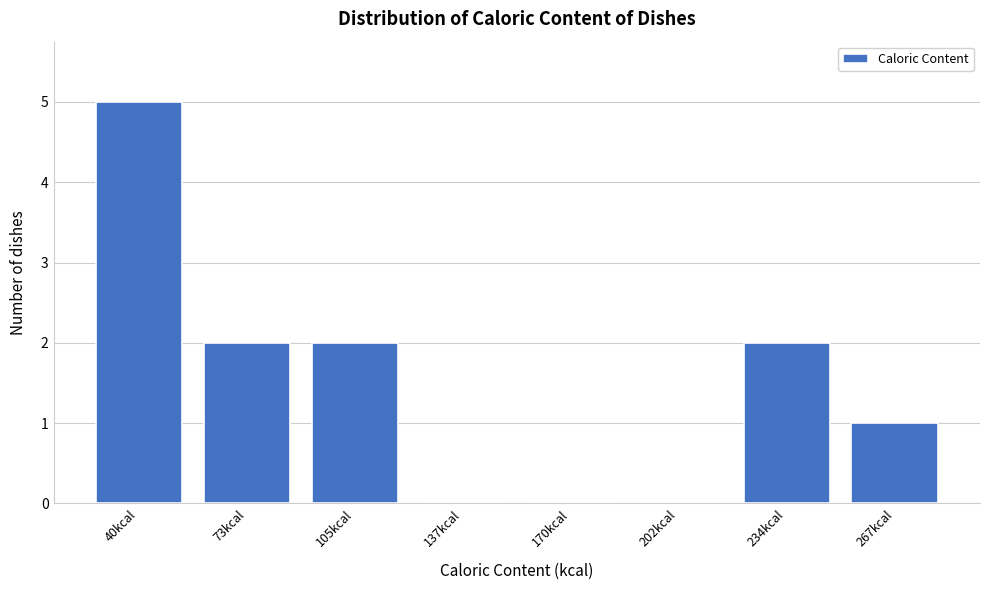

Reading left to right, list all the values displayed in this chart.

40kcal=5	73kcal=2	105kcal=2	137kcal=0	170kcal=0	202kcal=0	234kcal=2	267kcal=1